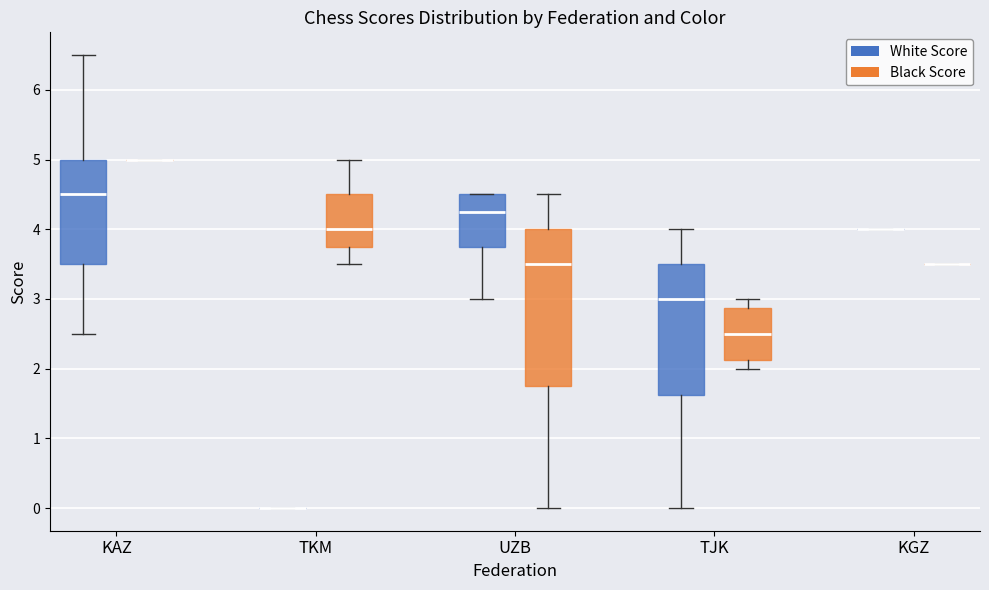

Reading left to right, transcribe this box plot: for each box, give where its median line is, the range the box spans, and where its two whiskers end, as read against the y-axis. The values are not printed on the chart, so give them approximately, as read against the axis.

KAZ (White Score): median 4.5, box 3.5 to 5.0, whiskers 2.5 to 6.5
KAZ (Black Score): box collapsed to a line at 5.0, whiskers 5.0 to 5.0
TKM (White Score): box collapsed to a line at 0.0, whiskers 0.0 to 0.0
TKM (Black Score): median 4.0, box 3.8 to 4.5, whiskers 3.5 to 5.0
UZB (White Score): median 4.3, box 3.8 to 4.5, whiskers 3.0 to 4.5
UZB (Black Score): median 3.5, box 1.8 to 4.0, whiskers 0.0 to 4.5
TJK (White Score): median 3.0, box 1.6 to 3.5, whiskers 0.0 to 4.0
TJK (Black Score): median 2.5, box 2.1 to 2.9, whiskers 2.0 to 3.0
KGZ (White Score): box collapsed to a line at 4.0, whiskers 4.0 to 4.0
KGZ (Black Score): box collapsed to a line at 3.5, whiskers 3.5 to 3.5